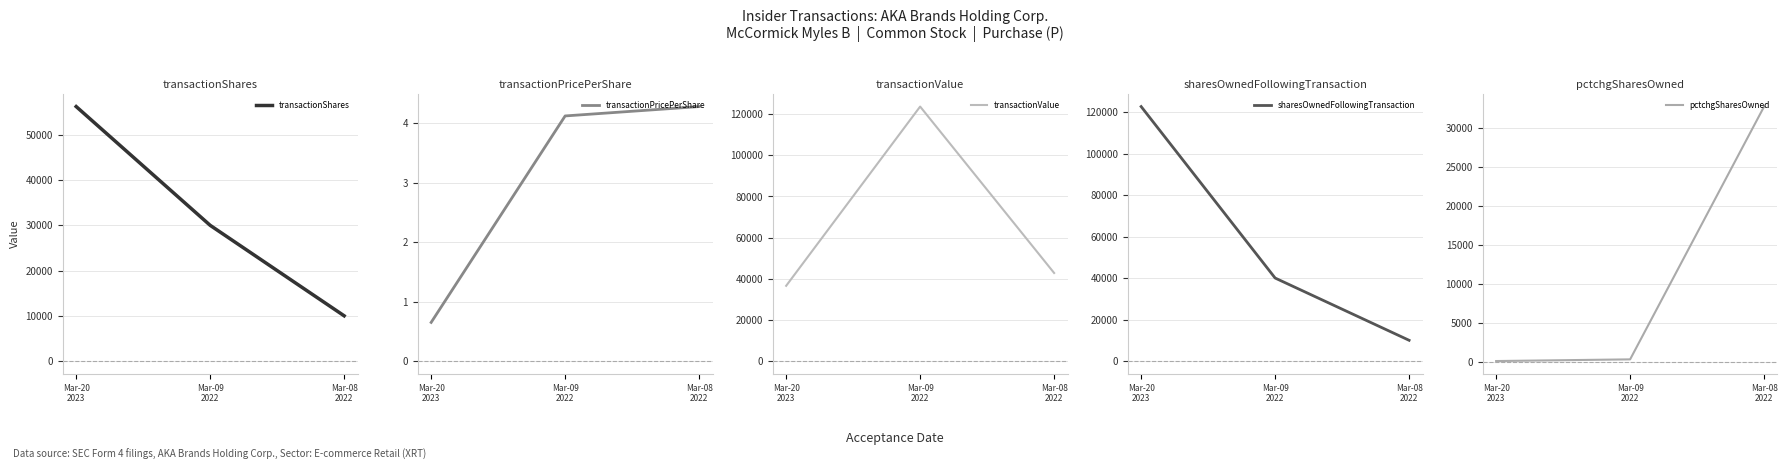

The value of pctchgSharesOwned at Mar-09
2022 is 300.0. True or false?

True